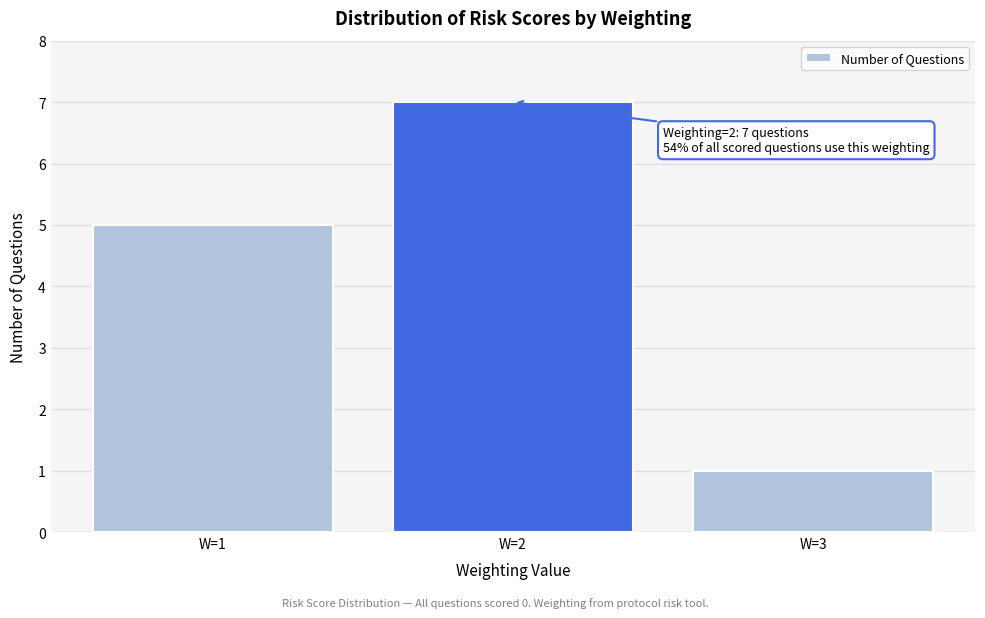

Reading left to right, extract all data points from this chart.

5	7	1